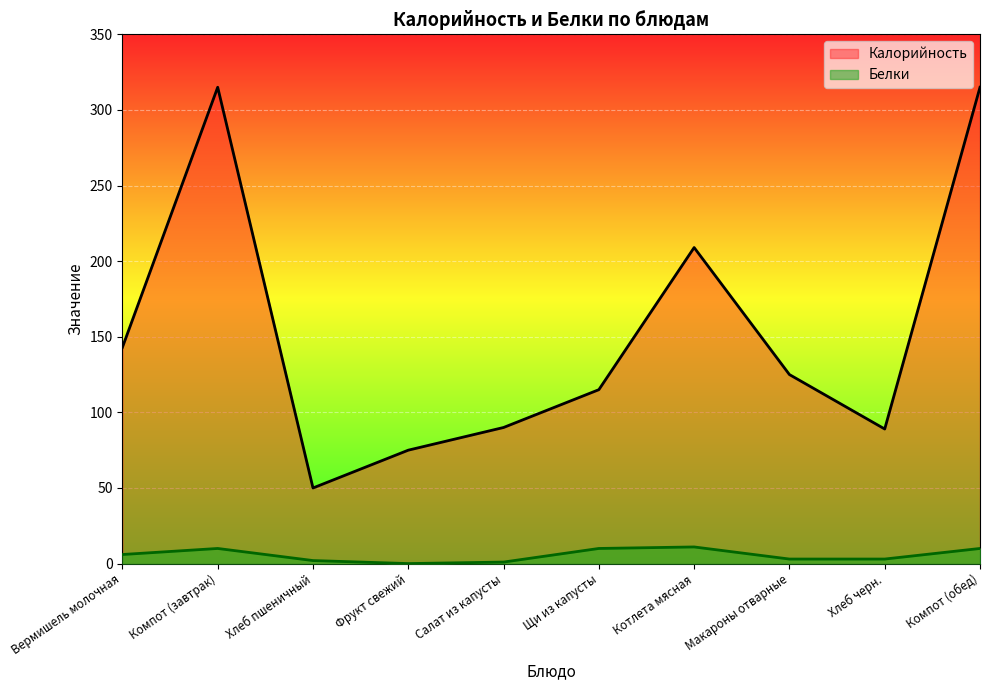

What is the label of the 5th point from the left?

Салат из капусты